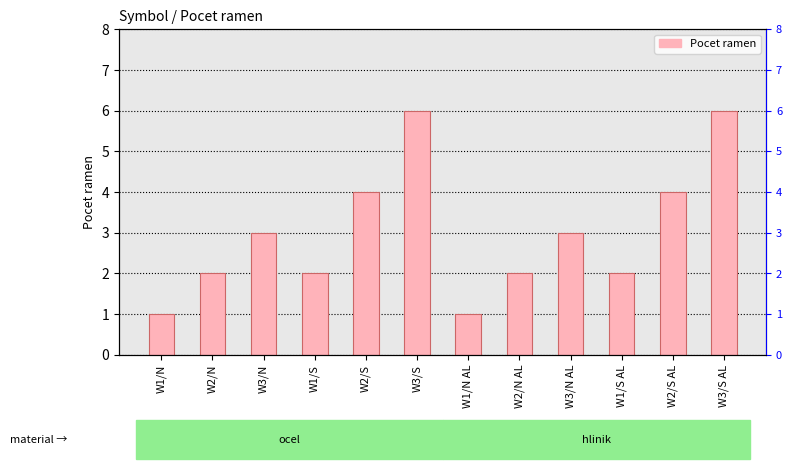

Are the bars horizontal?

No